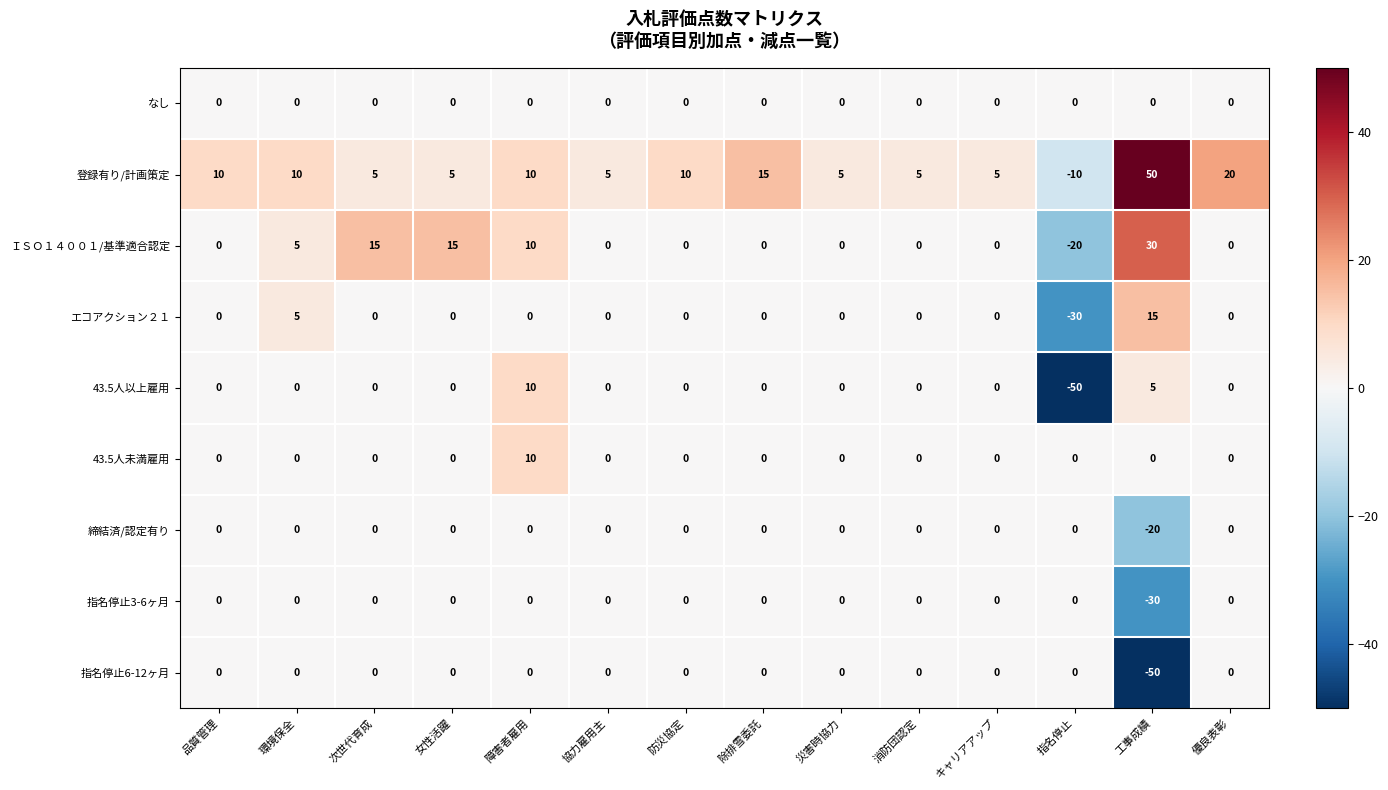

How many 43.5人未満雇用 values are between 0 and 1?

13